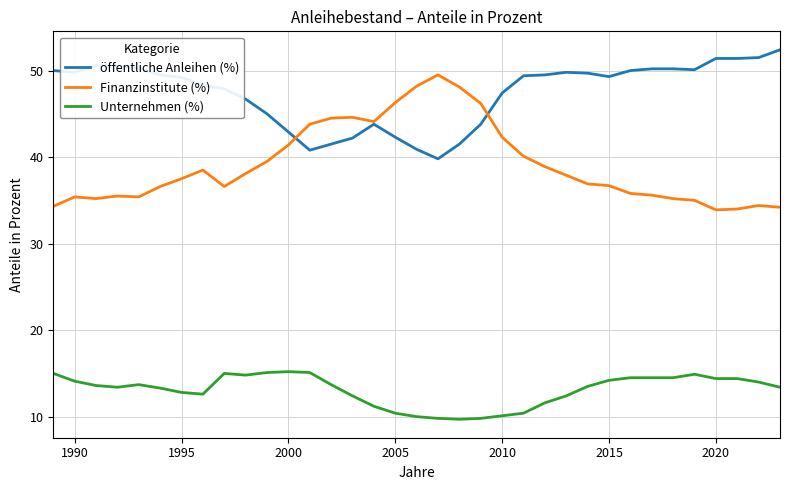

Rank the series by their average value, from lowest to highest.

Unternehmen (%), Finanzinstitute (%), öffentliche Anleihen (%)